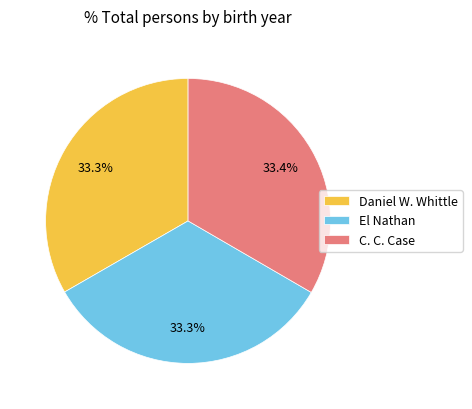

What percentage is the C. C. Case slice, to the nearest percent?

33%